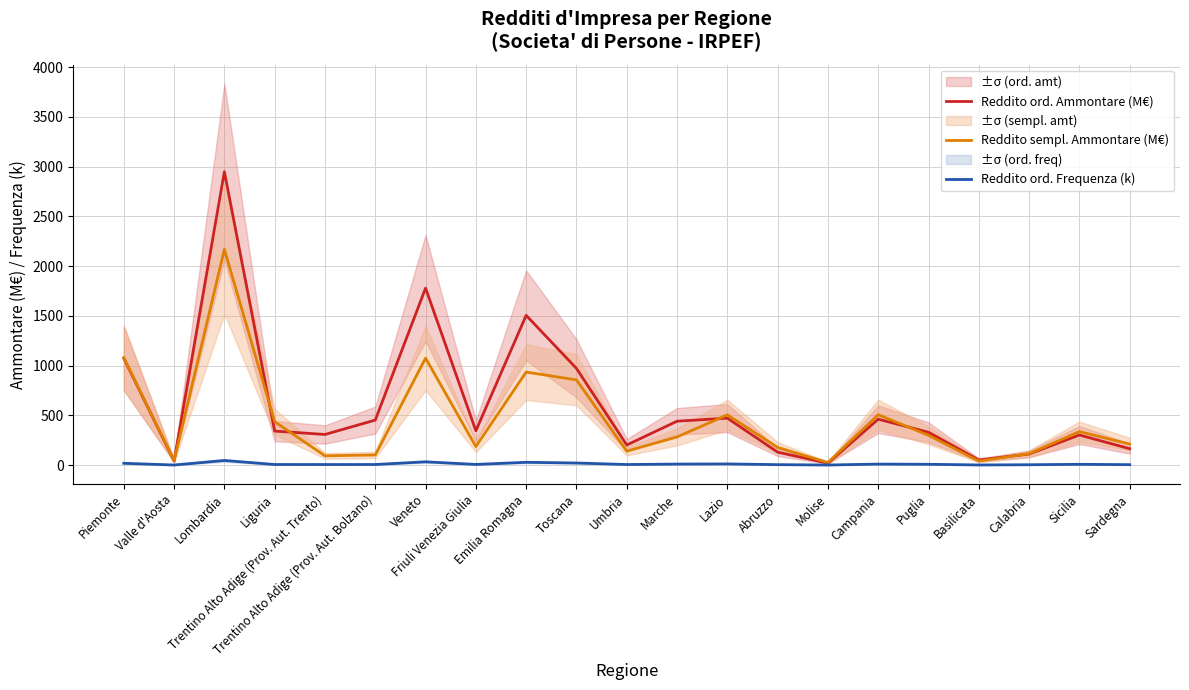

At which category does Reddito ord. Ammontare (M€) reach its first local peak?

Lombardia